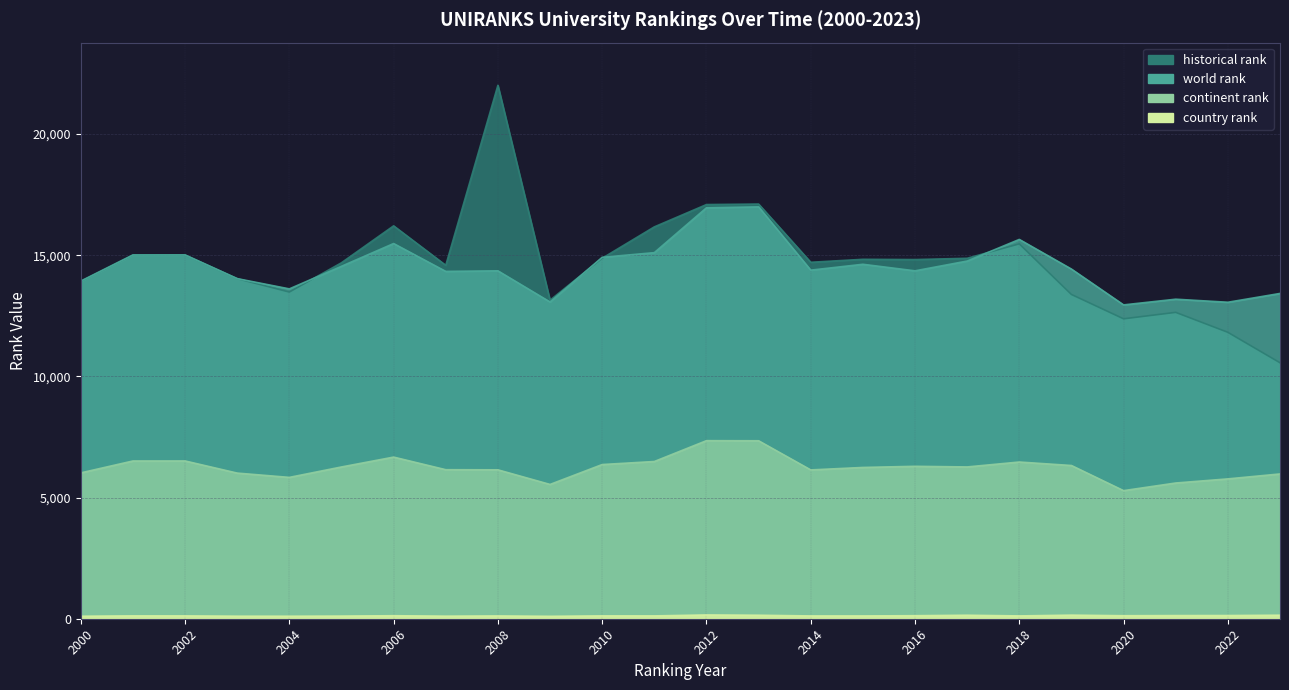

Reading right to left, transcribe all the data shown in this chart.

historical rank: 2023=10562.0	2022=11818.0	2021=12641.0	2020=12375.0	2019=13379.5	2018=15467.5	2017=14872.0	2016=14819.5	2015=14830.0	2014=14707.5	2013=17110.0	2012=17089.0	2011=16168.0	2010=14874.0	2009=13143.5	2008=22010.0	2007=14582.5	2006=16211.0	2005=14688.0	2004=13479.0	2003=14033.0	2002=15010.0	2001=15008.0	2000=13928.0
world rank: 2023=13421.0	2022=13058.0	2021=13184.0	2020=12949.0	2019=14427.0	2018=15650.0	2017=14758.0	2016=14355.0	2015=14625.0	2014=14383.0	2013=16994.0	2012=16956.0	2011=15105.0	2010=14913.0	2009=13069.0	2008=14355.0	2007=14331.0	2006=15481.0	2005=14543.0	2004=13610.0	2003=14033.0	2002=15010.0	2001=15008.0	2000=13928.0
continent rank: 2023=5974.0	2022=5770.0	2021=5600.0	2020=5285.0	2019=6322.0	2018=6466.0	2017=6263.0	2016=6289.0	2015=6242.0	2014=6140.0	2013=7343.0	2012=7347.0	2011=6487.0	2010=6362.0	2009=5541.0	2008=6144.0	2007=6149.0	2006=6669.0	2005=6262.0	2004=5832.0	2003=6009.0	2002=6510.0	2001=6509.0	2000=6018.0
country rank: 2023=145.0	2022=132.0	2021=130.0	2020=124.0	2019=148.0	2018=116.0	2017=144.0	2016=125.0	2015=115.0	2014=115.0	2013=144.0	2012=156.0	2011=117.0	2010=118.0	2009=100.0	2008=115.0	2007=106.0	2006=124.0	2005=109.0	2004=104.0	2003=105.0	2002=117.0	2001=118.0	2000=103.0